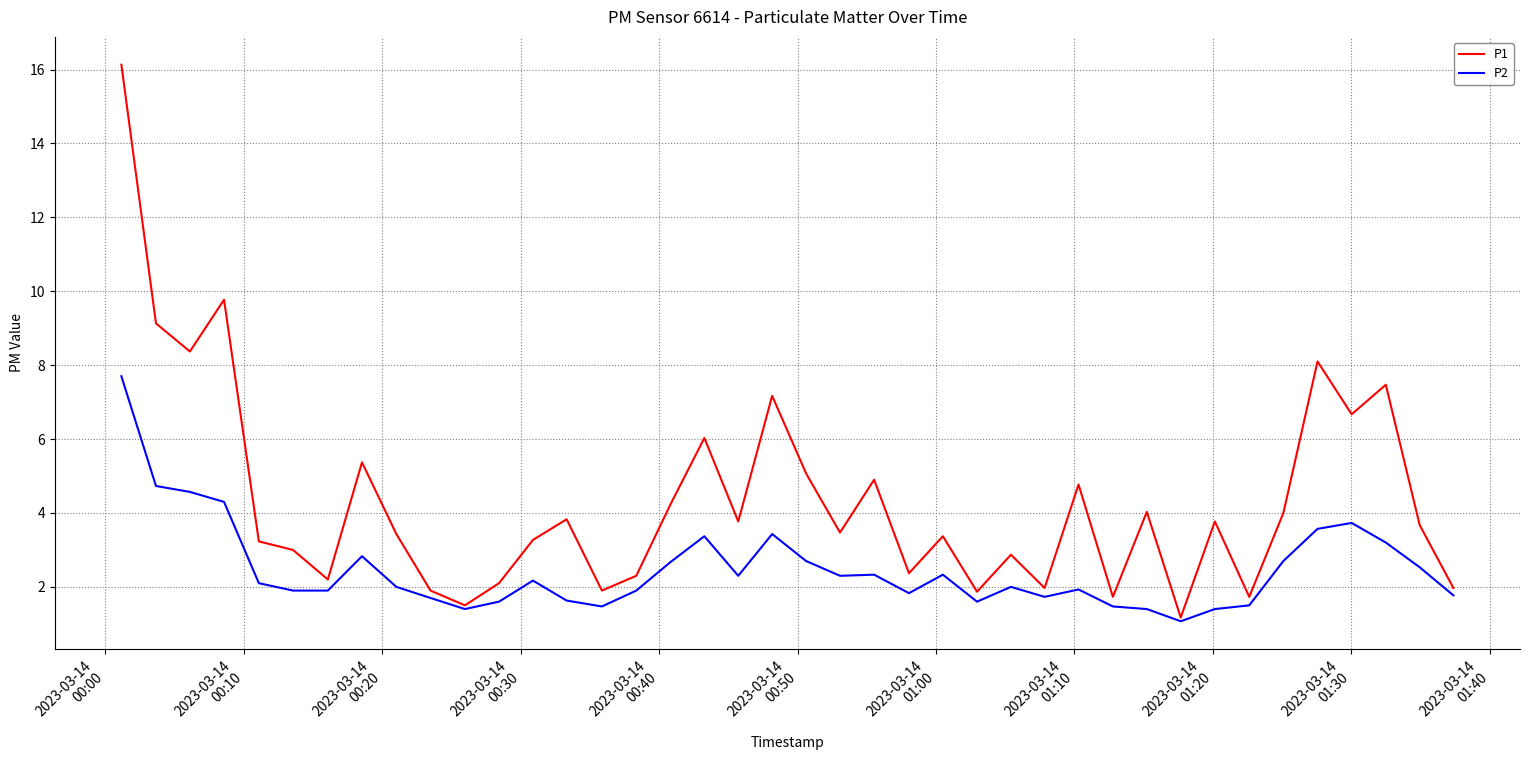

Which series has the largest total across all categories?

P1